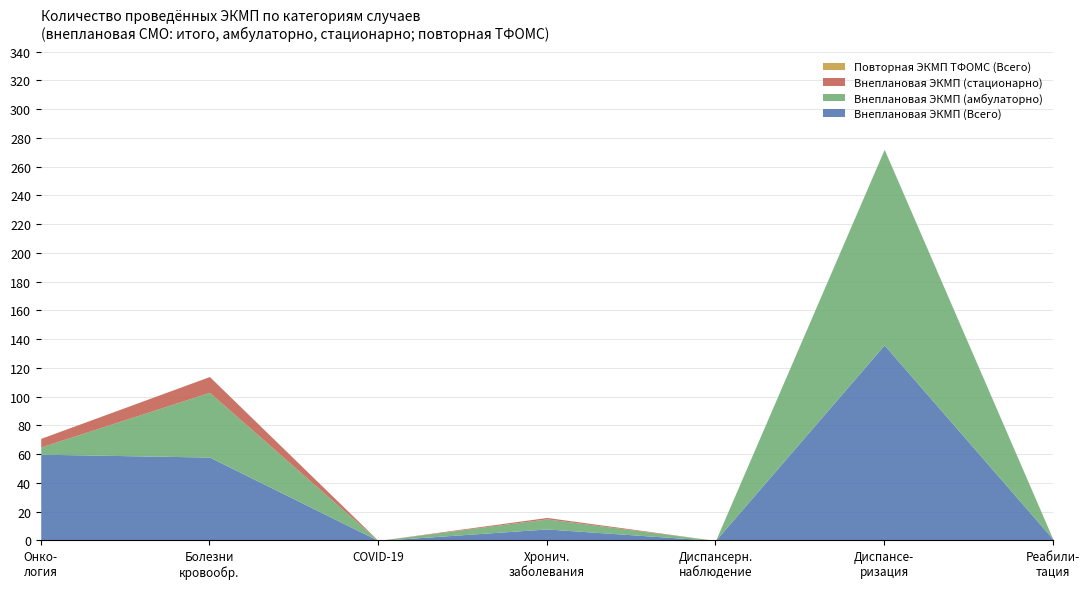

Reading left to right, transcribe all the data shown in this chart.

Внеплановая ЭКМП (Всего): онкологические заболевания=60	болезни системы кровообращения=58	новая коронавирусная инфекция COVID-19=0	хронические заболевания=8	проведение диспансерного наблюдения=0	проведение диспансеризации=136	проведение реабилитации=1
Внеплановая ЭКМП (амбулаторно): онкологические заболевания=5	болезни системы кровообращения=45	новая коронавирусная инфекция COVID-19=0	хронические заболевания=7	проведение диспансерного наблюдения=0	проведение диспансеризации=136	проведение реабилитации=0
Внеплановая ЭКМП (стационарно): онкологические заболевания=6	болезни системы кровообращения=11	новая коронавирусная инфекция COVID-19=0	хронические заболевания=1	проведение диспансерного наблюдения=0	проведение диспансеризации=0	проведение реабилитации=0
Повторная ЭКМП ТФОМС (Всего): онкологические заболевания=0	болезни системы кровообращения=0	новая коронавирусная инфекция COVID-19=0	хронические заболевания=0	проведение диспансерного наблюдения=0	проведение диспансеризации=0	проведение реабилитации=0